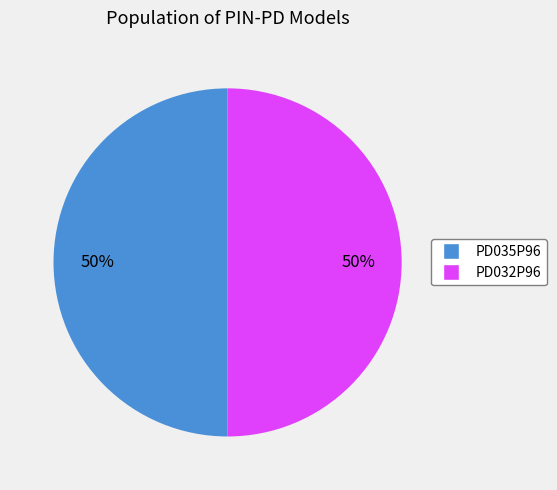

True or false: PD035P96 accounts for 37% of the total.

False